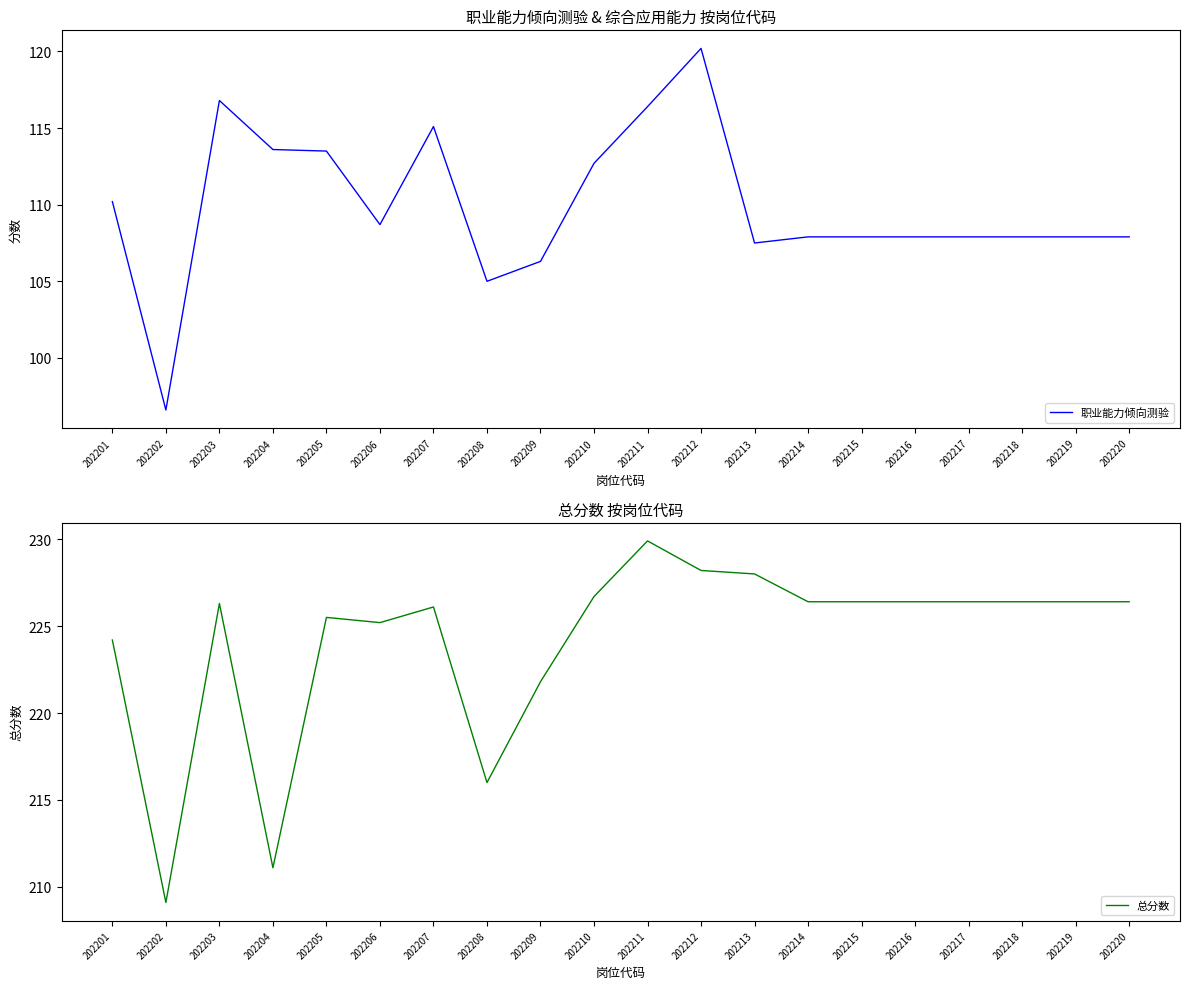

How many interior local valleys does the 职业能力倾向测验 series have?

4